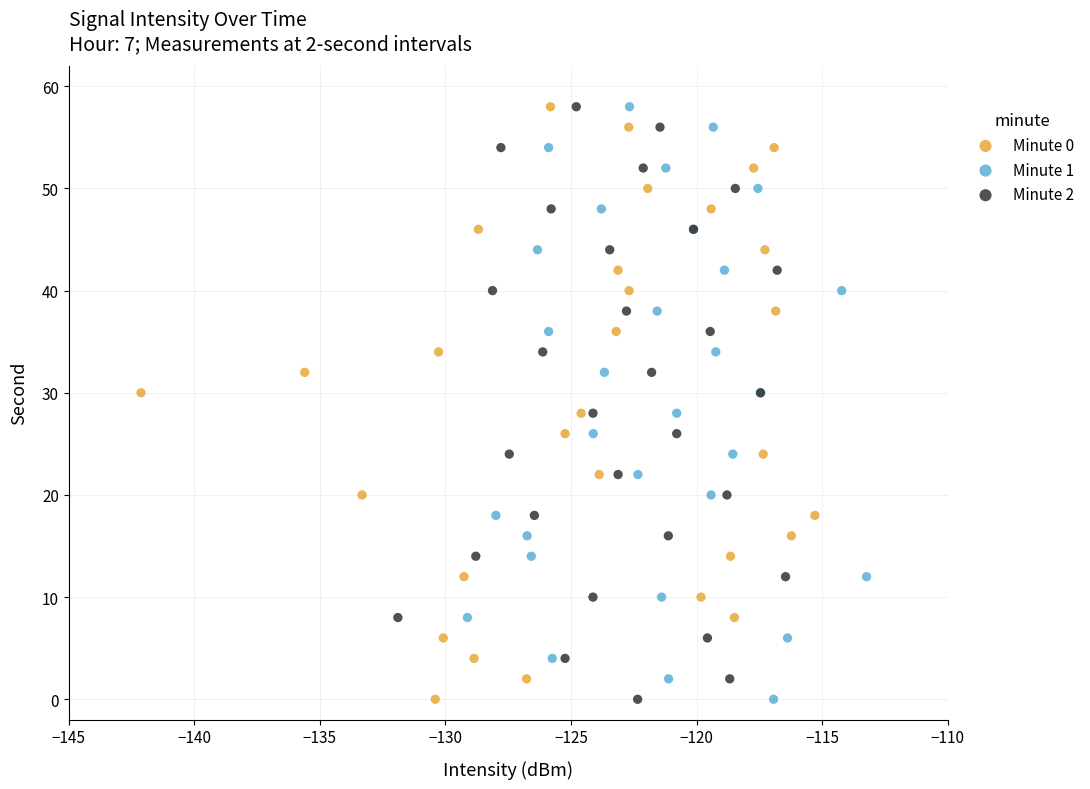

What are all the series names shown in the legend?

Minute 0, Minute 1, Minute 2